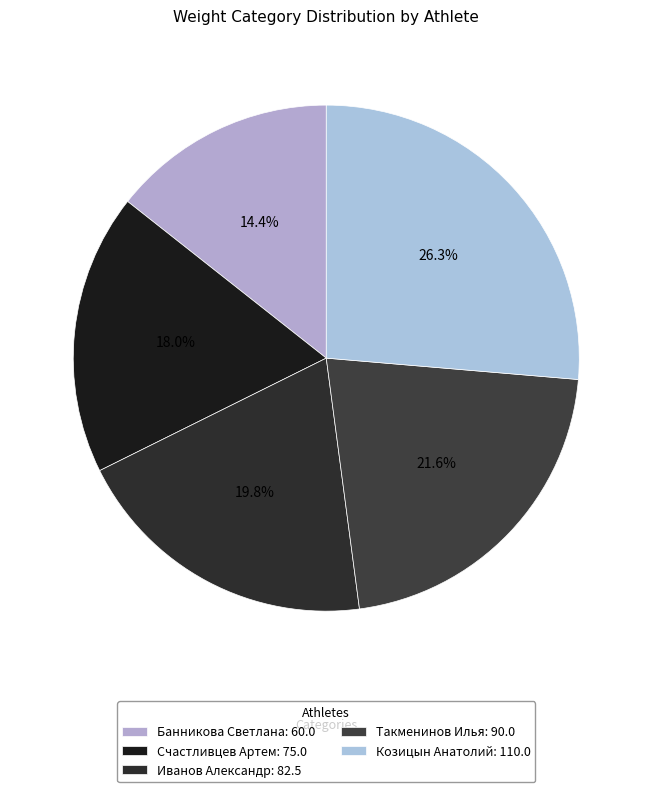

True or false: Банникова Светлана accounts for 14% of the total.

True